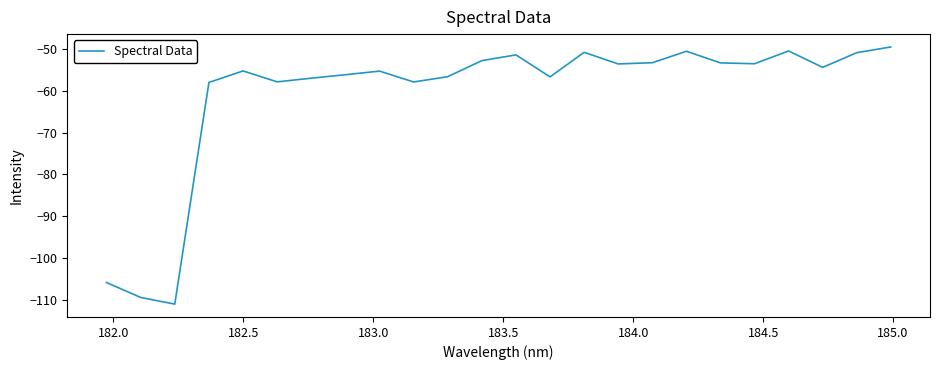

Count the number of values greater than -54.

11